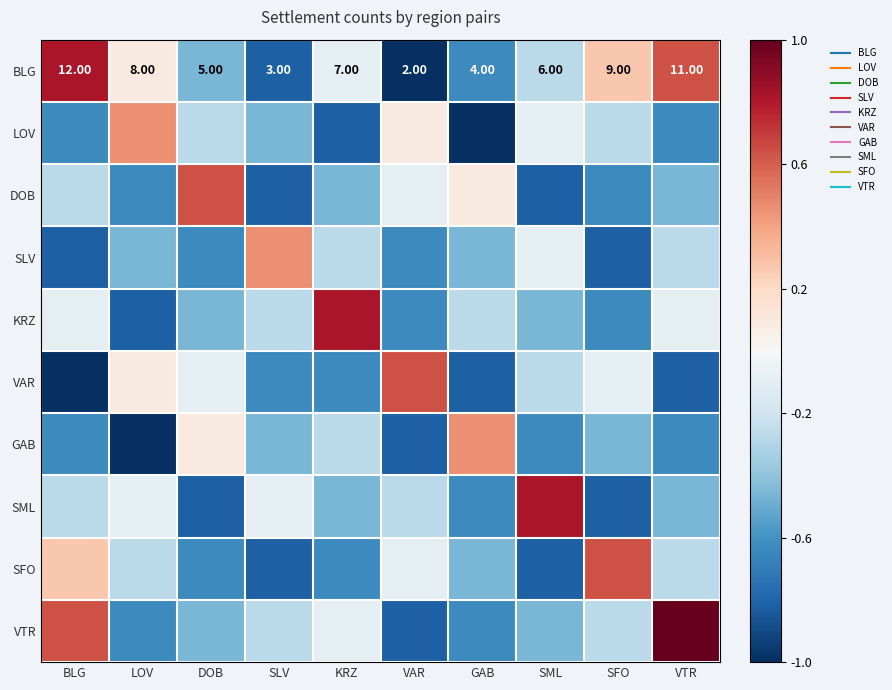

What is the difference between the highest and lowest values at SFO?

1.5